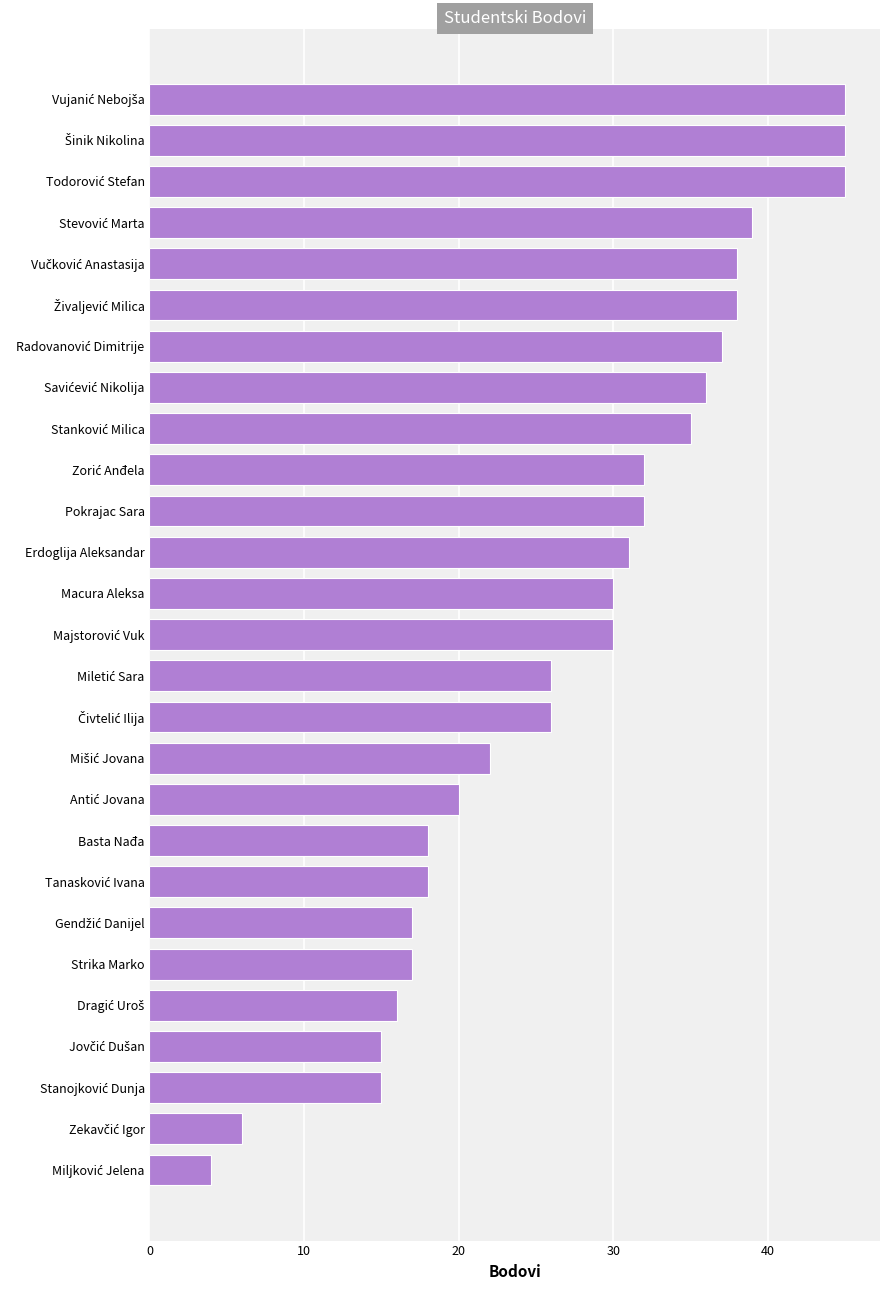

The value at Macura Aleksa is 6. True or false?

False